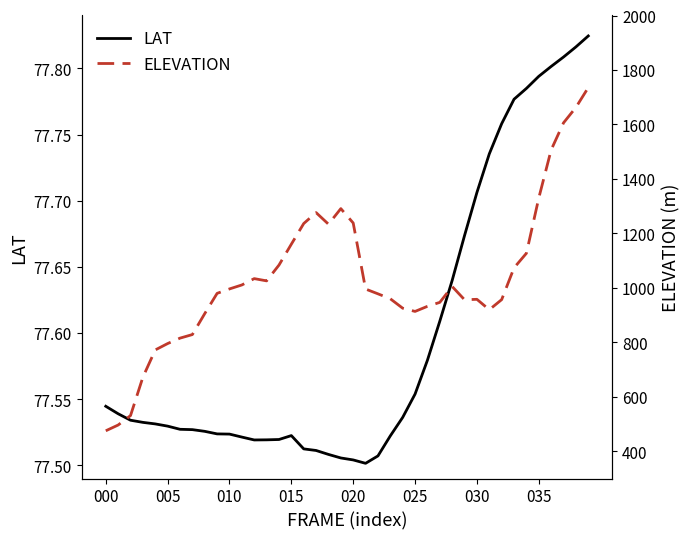

Does the chart have visible grid lines?

No